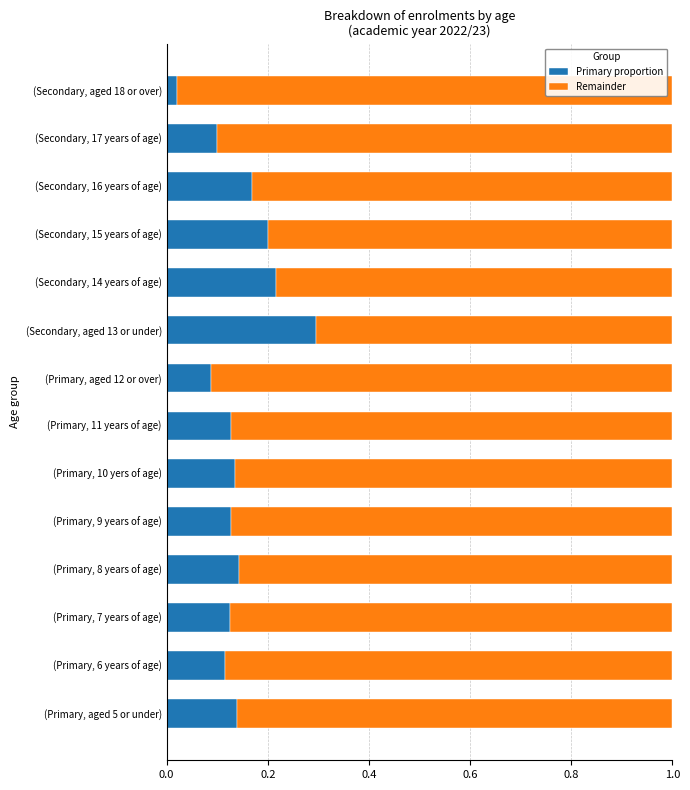

What is the sum of all Primary proportion values?

2.0